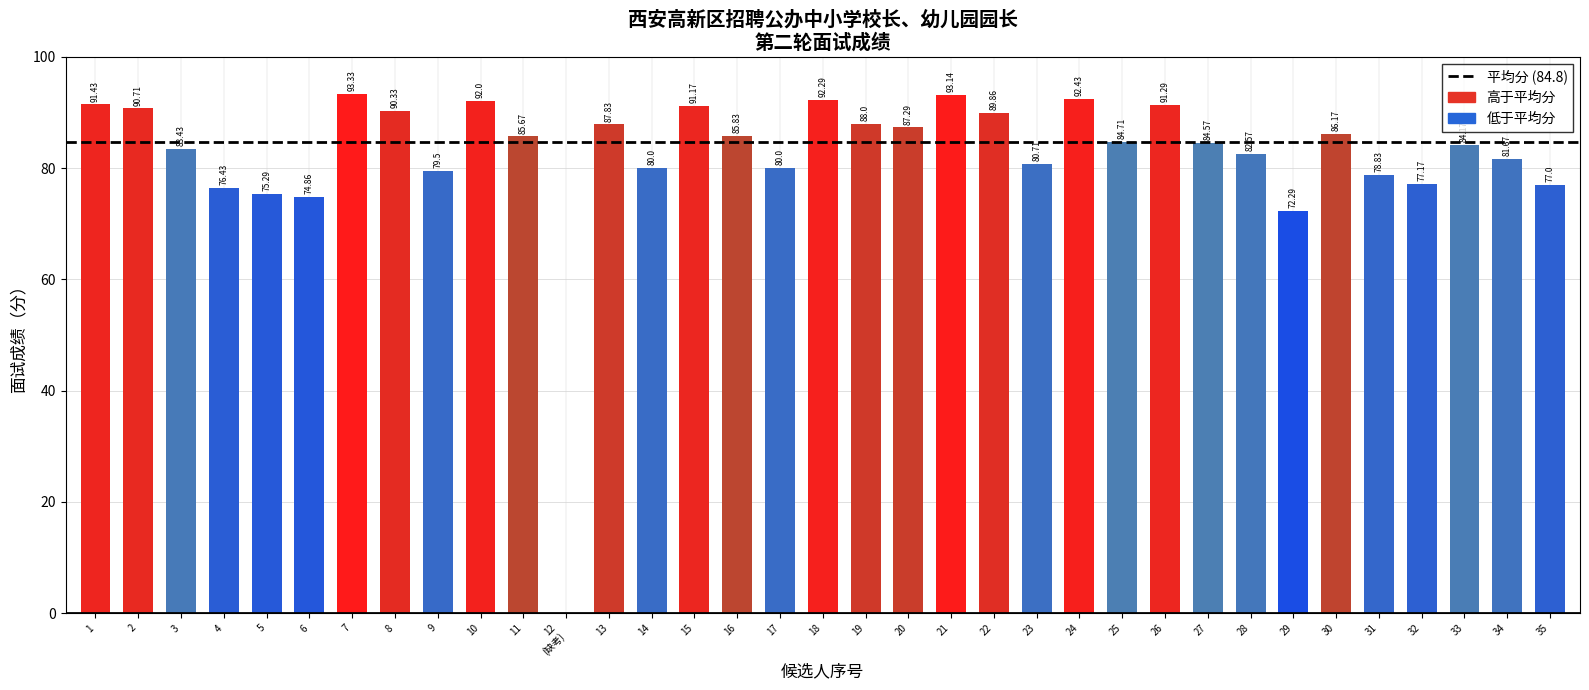

How many values are above zero?

34